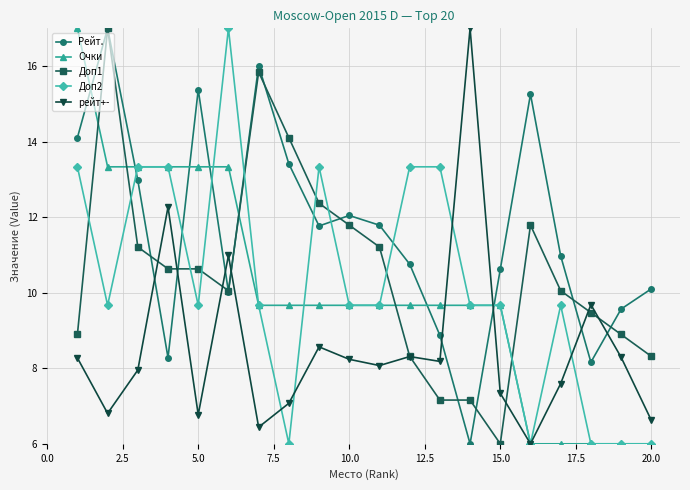

Which series ends up on top after the final intersection of Доп1 and Доп2?

Доп1